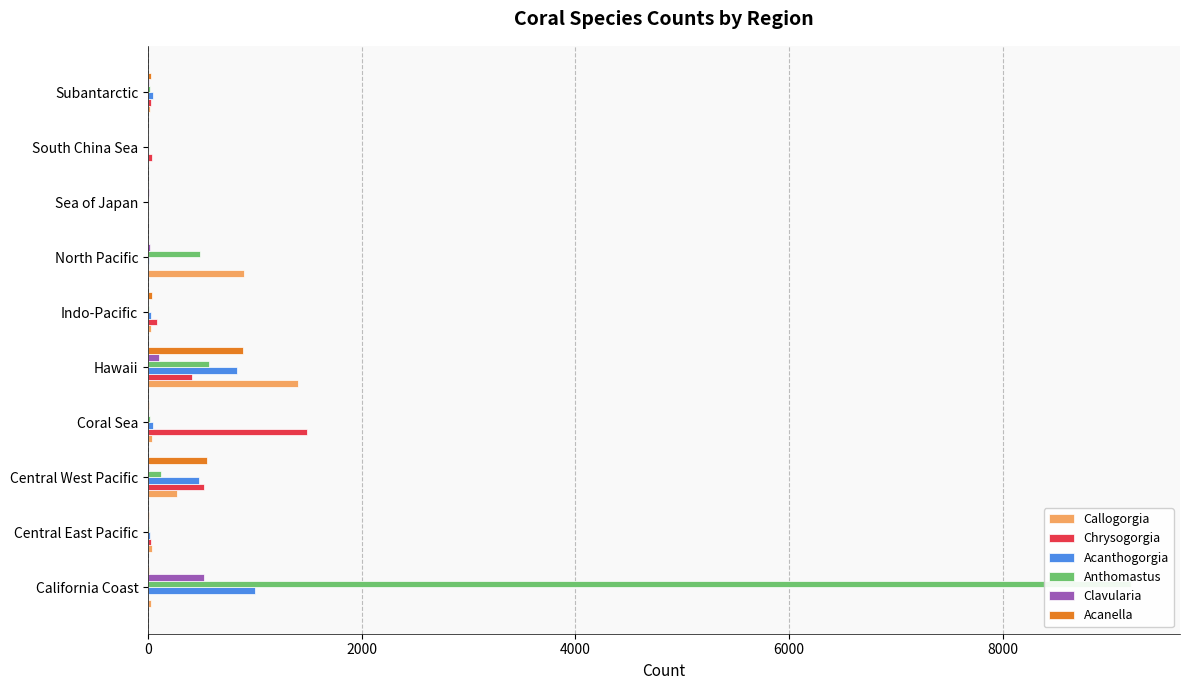

How many groups of bars are there?

10